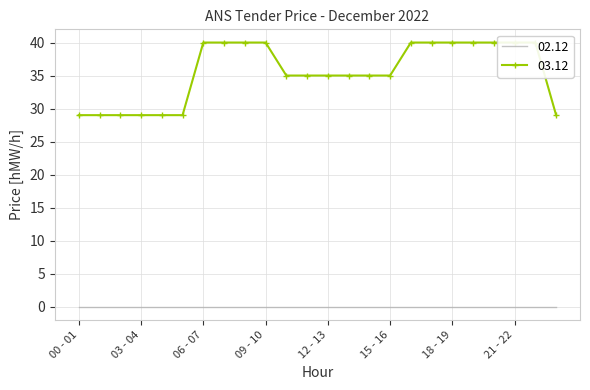

What is the greatest value displayed?

40